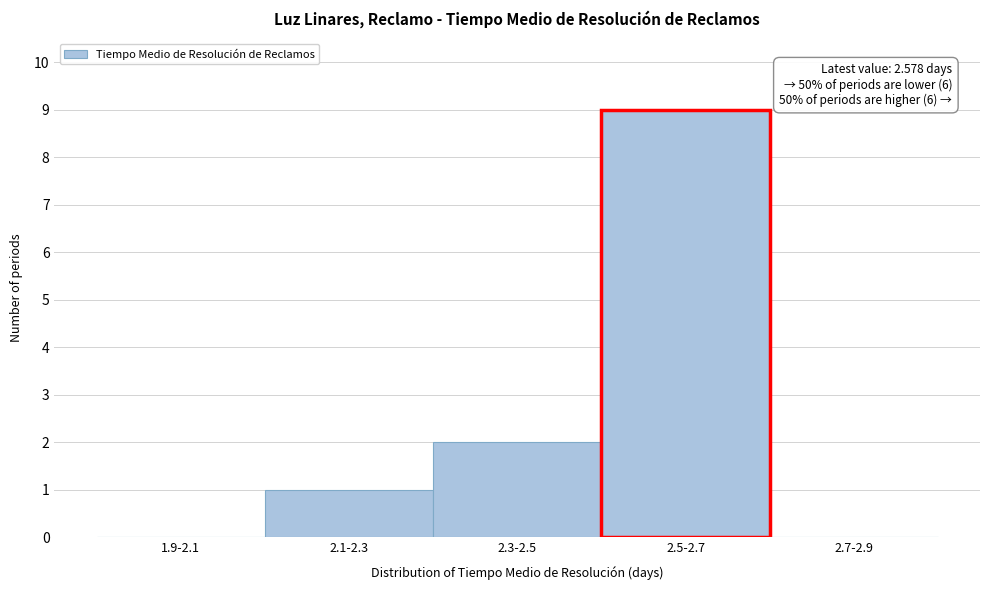

Reading right to left, what are all the values shown in this chart?

2.7-2.9=0	2.5-2.7=9	2.3-2.5=2	2.1-2.3=1	1.9-2.1=0